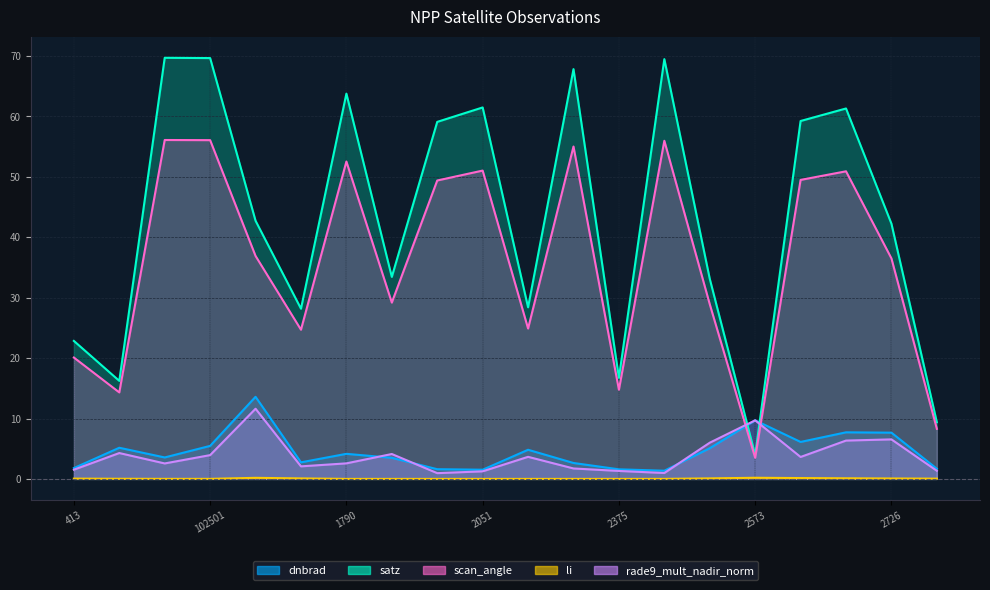

Reading left to right, transcribe all the data shown in this chart.

dnbrad: 1.8	5.2	3.6	5.5	13.6	2.7	4.2	3.5	1.6	1.5	4.8	2.6	1.6	1.4	5.1	9.7	6.1	7.7	7.7	1.7
satz: 22.8	16.2	69.7	69.7	42.7	28.2	63.8	33.4	59.1	61.5	28.4	67.8	16.7	69.5	33.1	4.0	59.2	61.3	42.2	9.4
scan_angle: 20.1	14.3	56.1	56.1	36.9	24.7	52.5	29.2	49.4	51.0	24.9	55.0	14.8	56.0	28.9	3.5	49.5	50.9	36.5	8.3
li: 0.0	0.0	0.0	0.0	0.2	0.1	0.0	0.0	0.0	0.0	0.0	0.0	0.0	0.0	0.1	0.2	0.1	0.1	0.1	0.0
rade9_mult_nadir_norm: 1.5	4.3	2.6	3.9	11.6	2.1	2.6	4.1	1.0	1.3	3.7	1.7	1.3	1.0	6.0	9.7	3.6	6.3	6.5	1.3